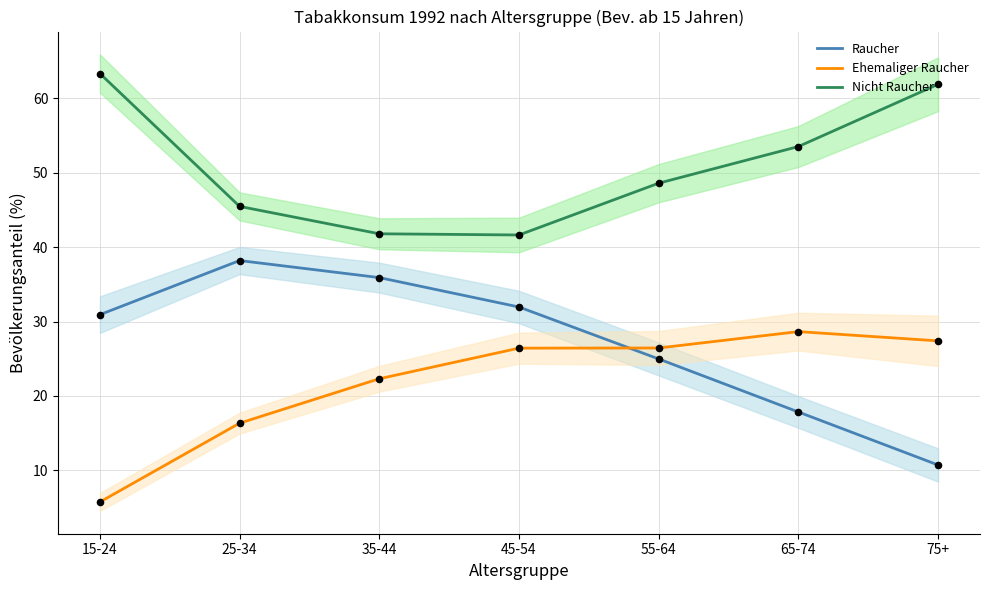

At how many categories does at least one series exceed 18?

7